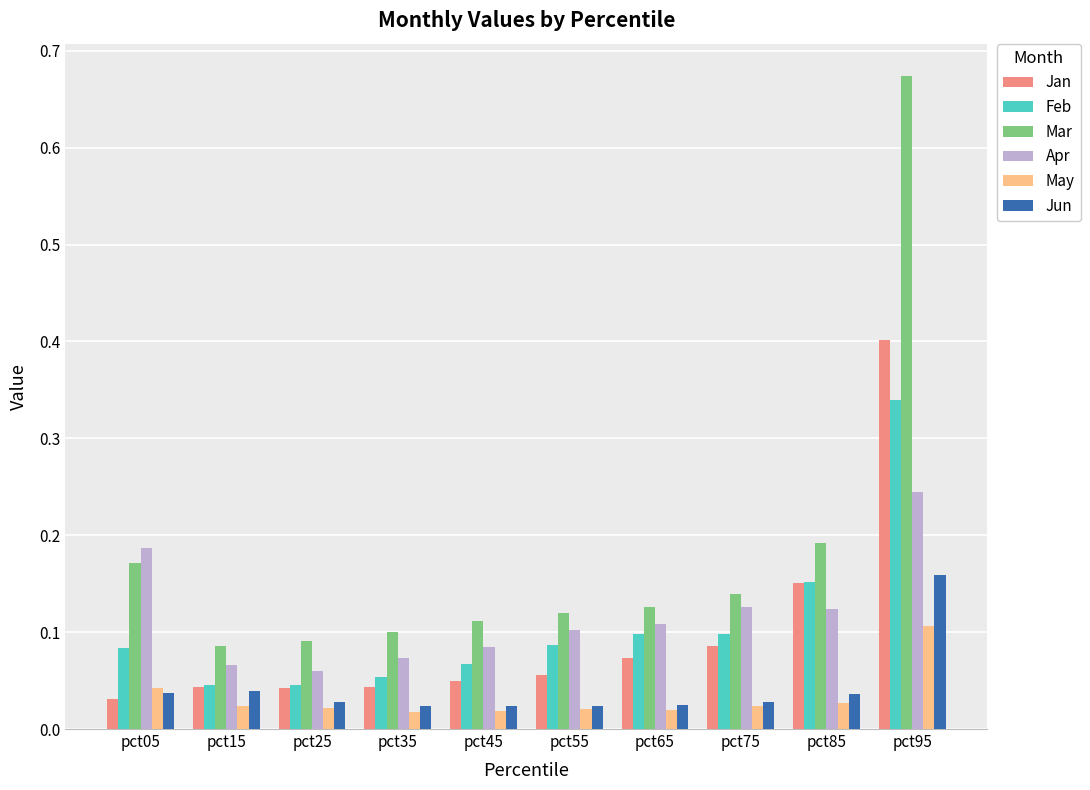

The value of Jan at pct55 is 0.0. True or false?

False